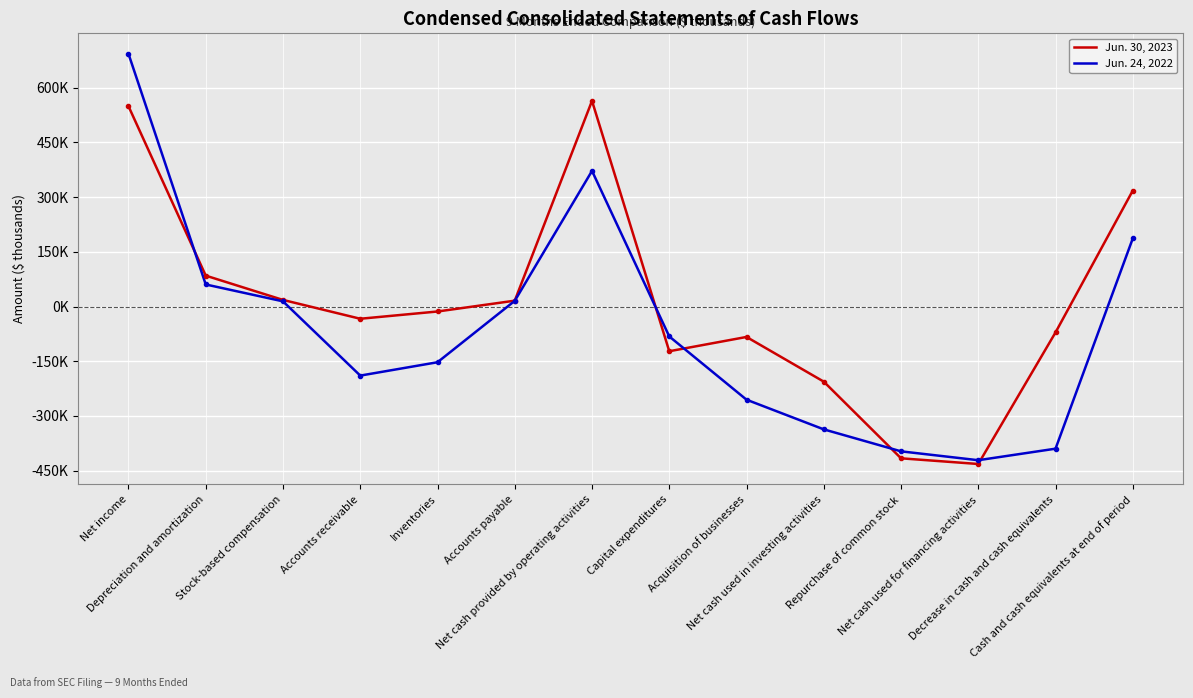

What are all the series names shown in the legend?

Jun. 30, 2023, Jun. 24, 2022